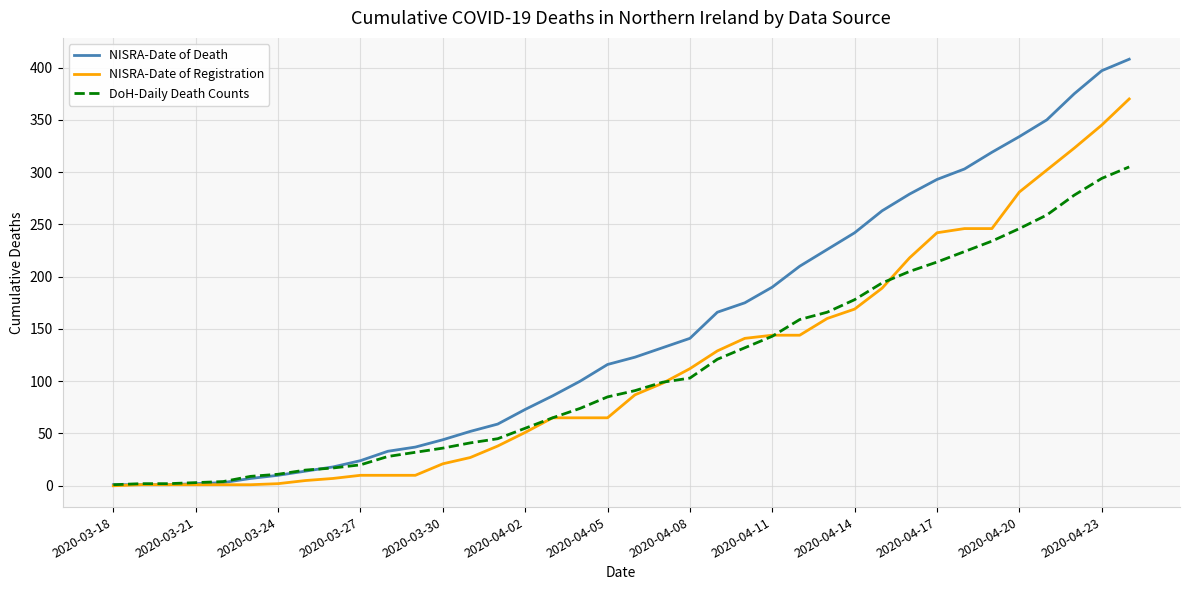

Which series has the largest range (max minus min)?

NISRA-Date of Death